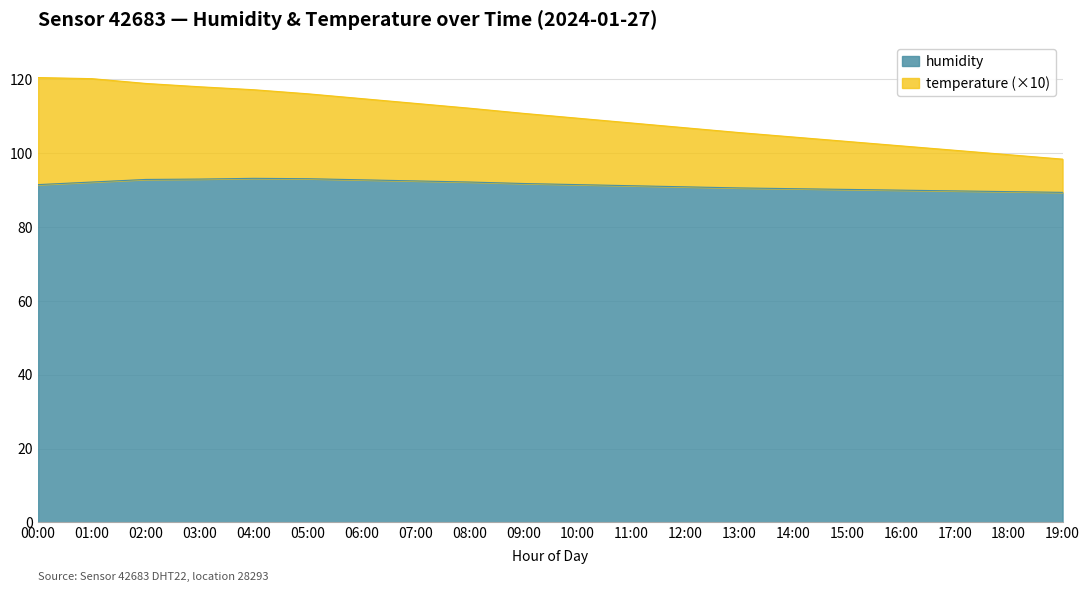

True or false: temperature and humidity intersect in this chart.

False